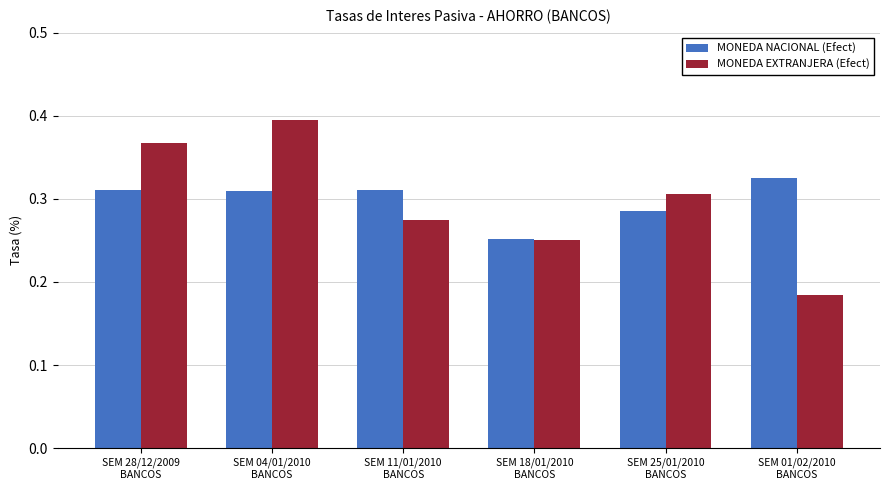

Count the MONEDA EXTRANJERA (Efect) values in the range 0 to 1.

6